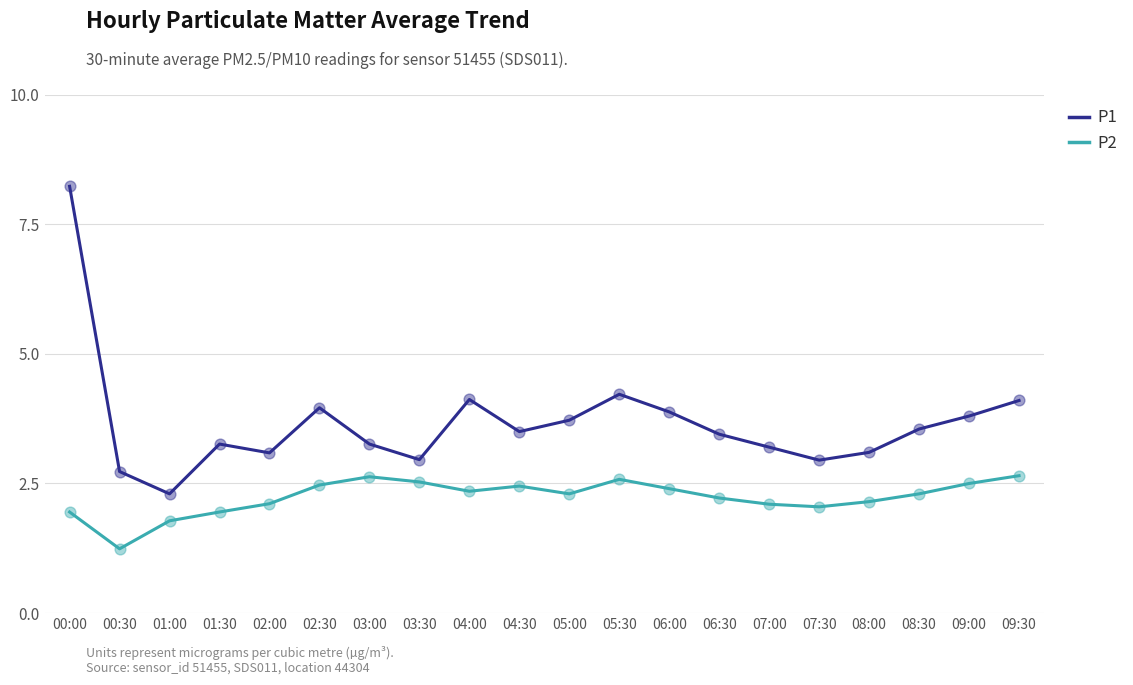

What is the total value across all series at 01:00?

4.1